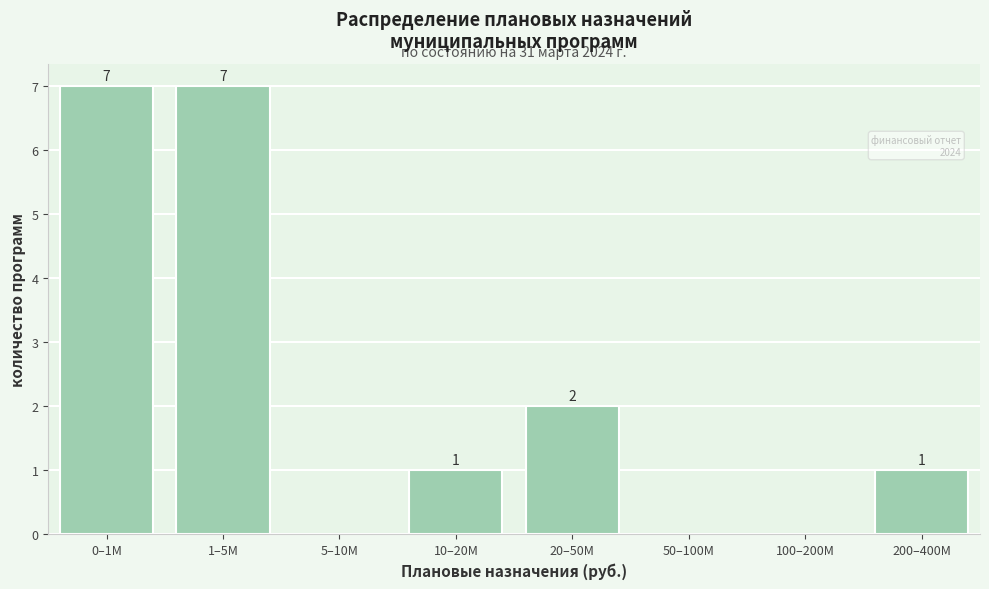

Reading left to right, transcribe all the data shown in this chart.

0–1M=7	1–5M=7	5–10M=0	10–20M=1	20–50M=2	50–100M=0	100–200M=0	200–400M=1